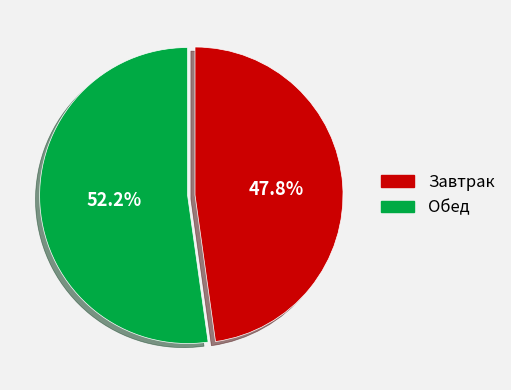

To the nearest percent, what portion does Обед represent?

52%